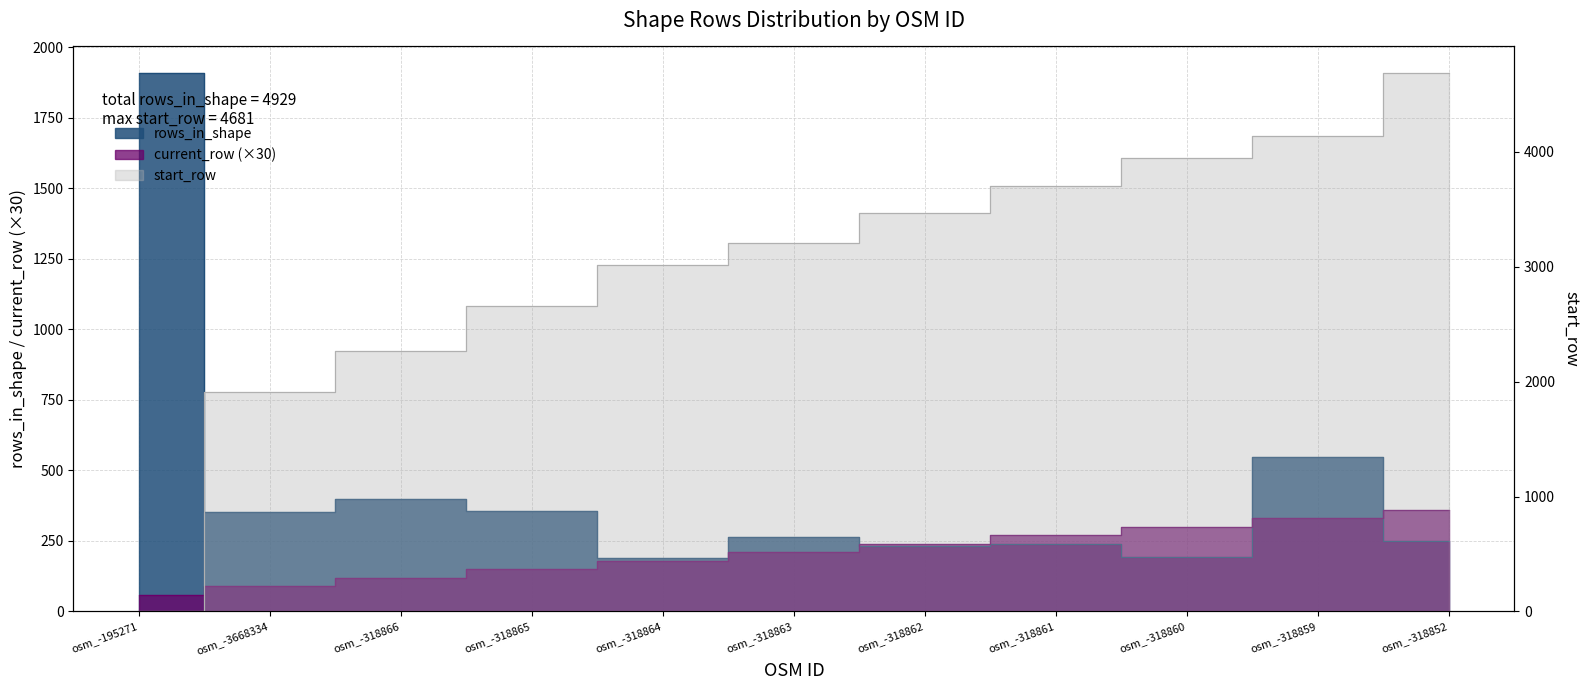

After their last crossing, which series has the higher values: start_row or current_row?

start_row